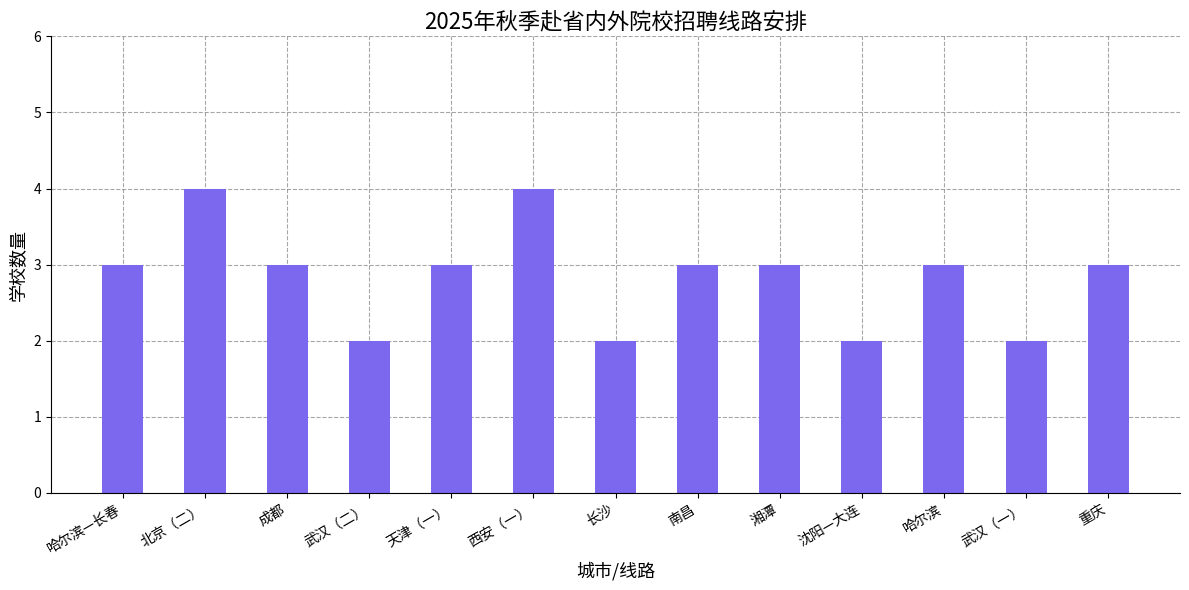

Count the values in the range 2 to 3.

11